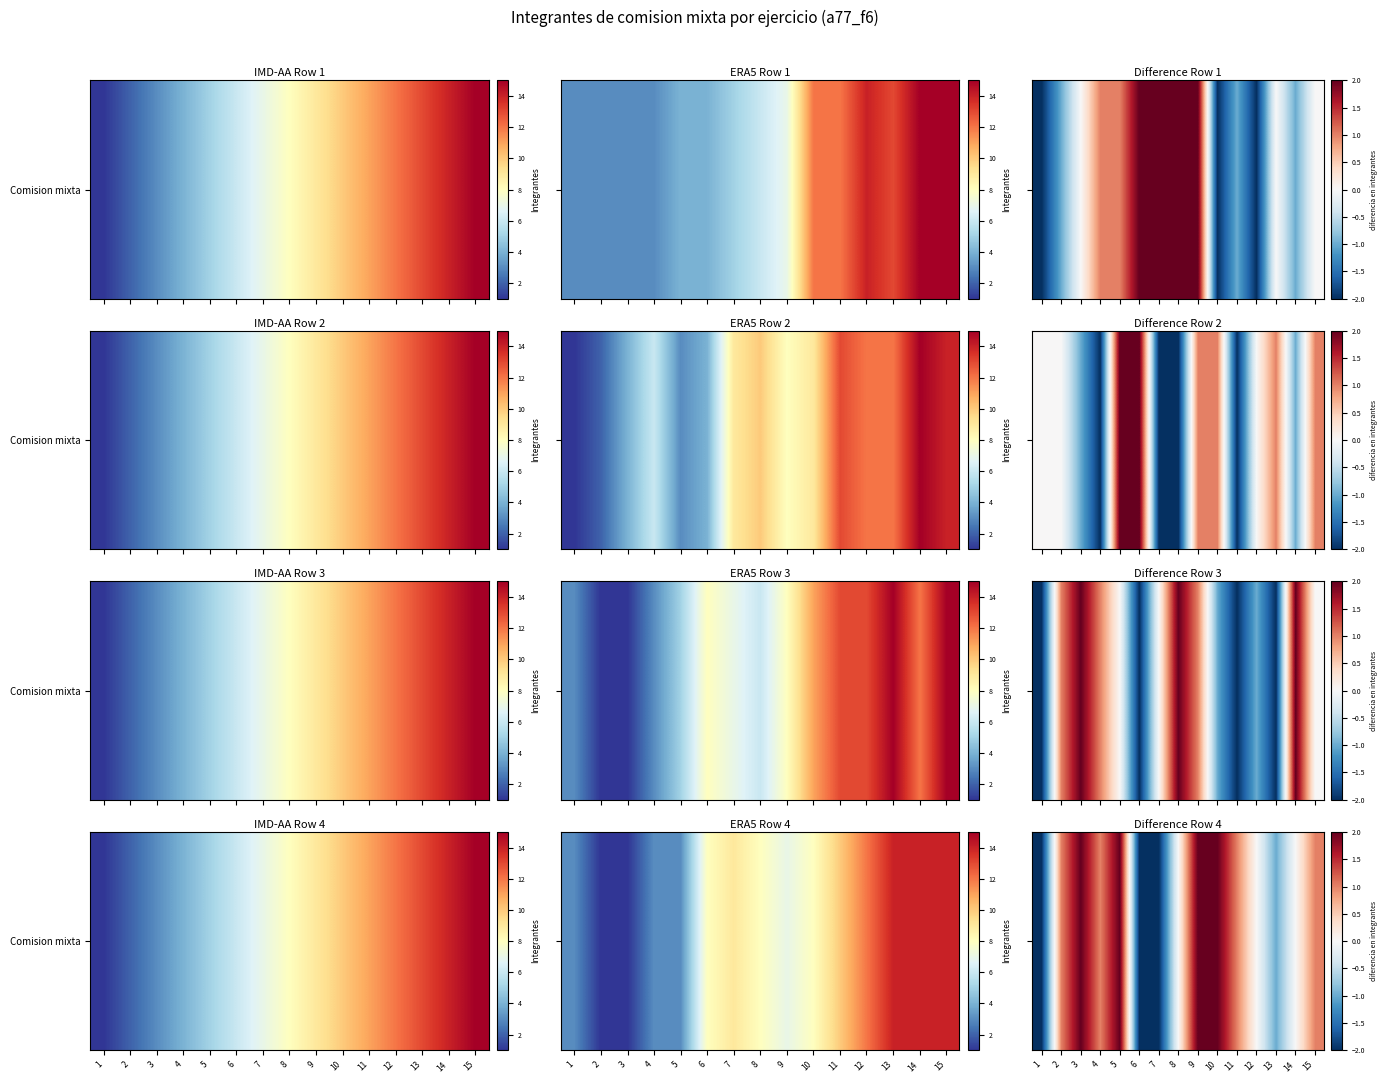

Rank the categories by value from lowest to highest.

1, 6, 7, 13, 8, 12, 14, 2, 4, 11, 15, 3, 5, 9, 10